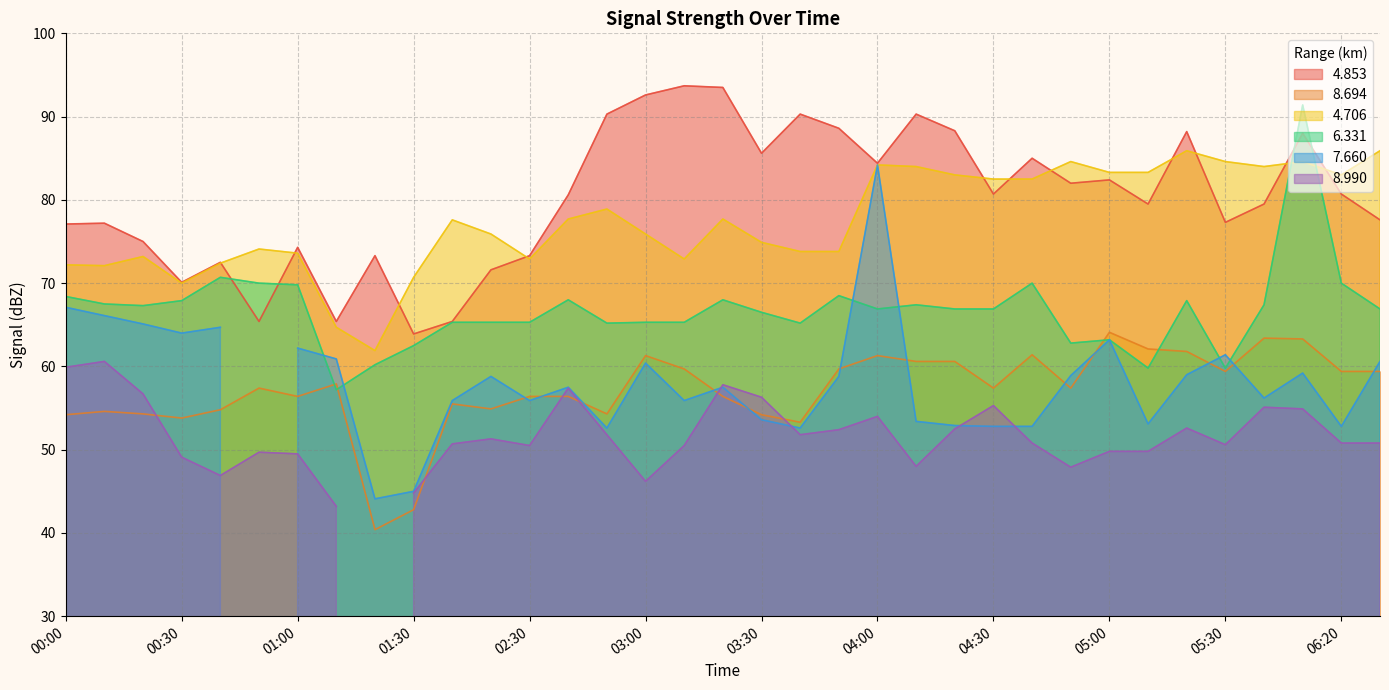

How many categories are shown in the chart?

35